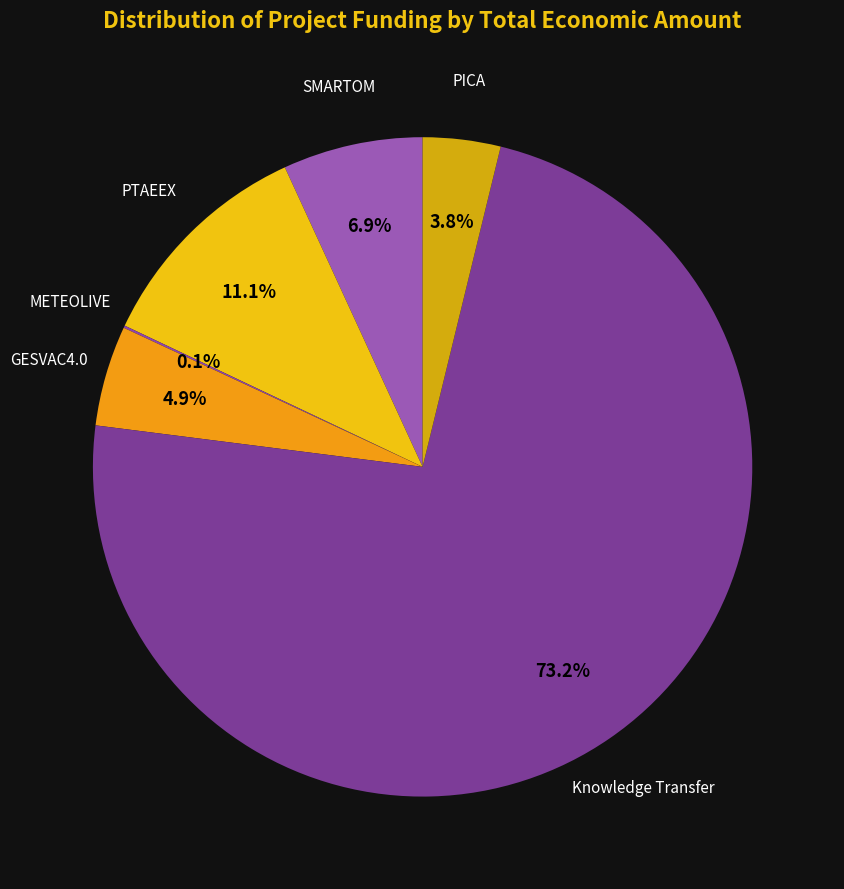

Between SMARTOM and PICA, which is larger?

SMARTOM